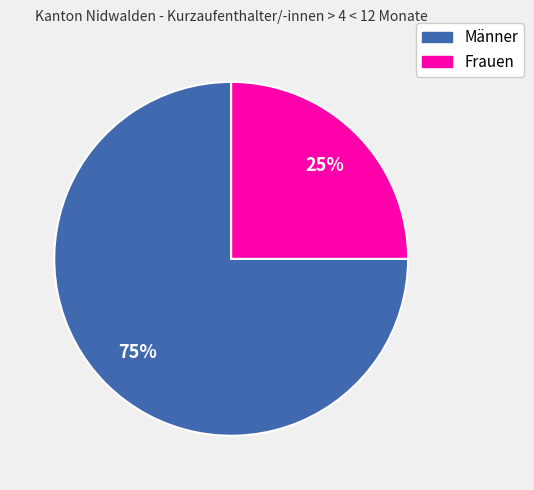

To the nearest percent, what is the difference between the Männer and Frauen slice percentages?

50%